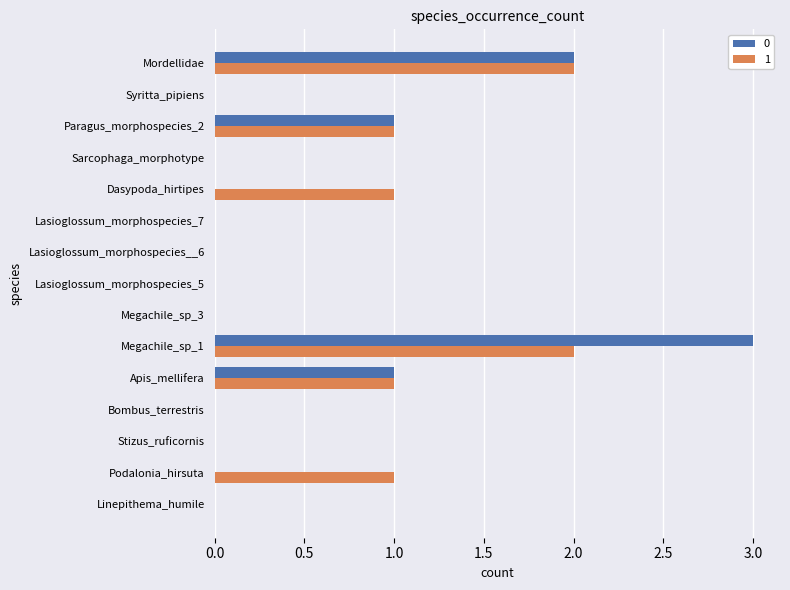

Which label corresponds to the largest value in the chart?

Megachile_sp_1